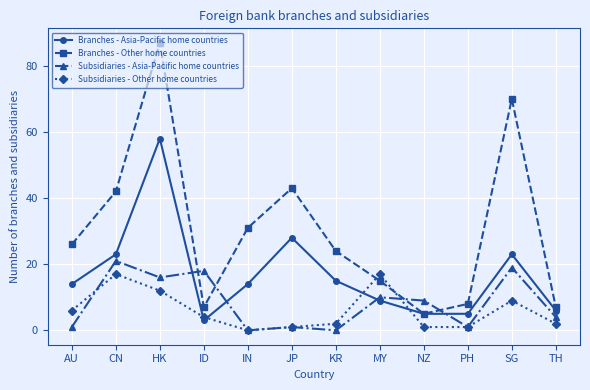

True or false: Subsidiaries - Asia-Pacific home countries has more than 1 points higher than both neighbors.

True